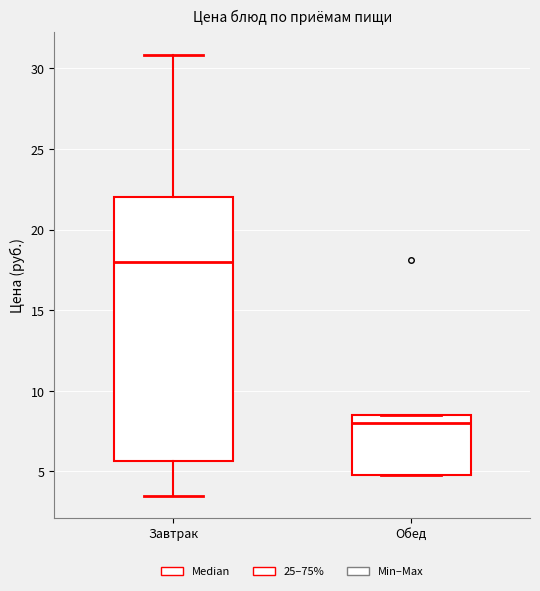

Where does the median line of the box for Завтрак sit on the y-axis? The values are not printed on the chart, so give them approximately, as read against the axis.

18.0